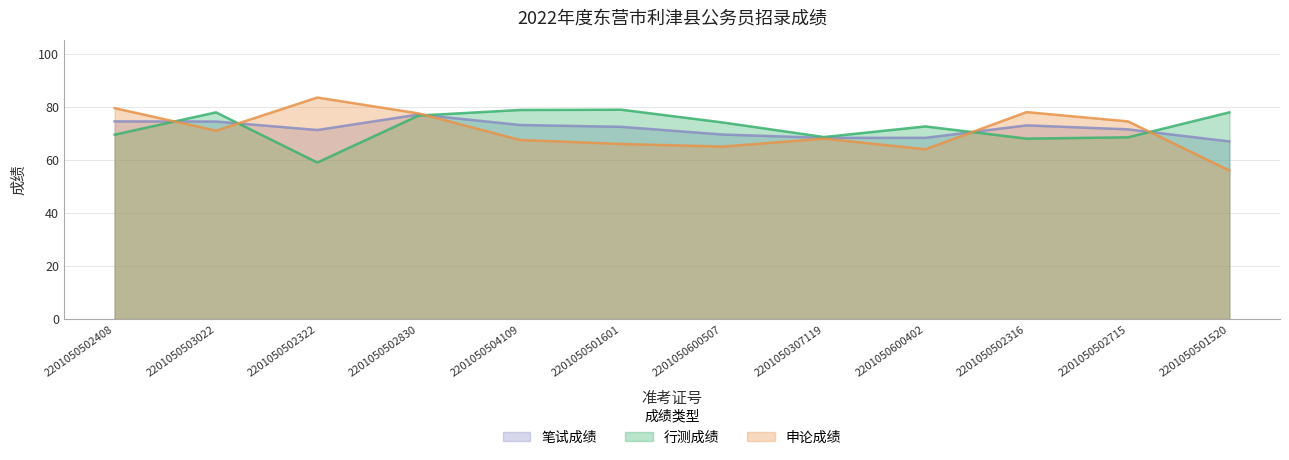

What is the label of the 2nd point from the left?

2201050503022